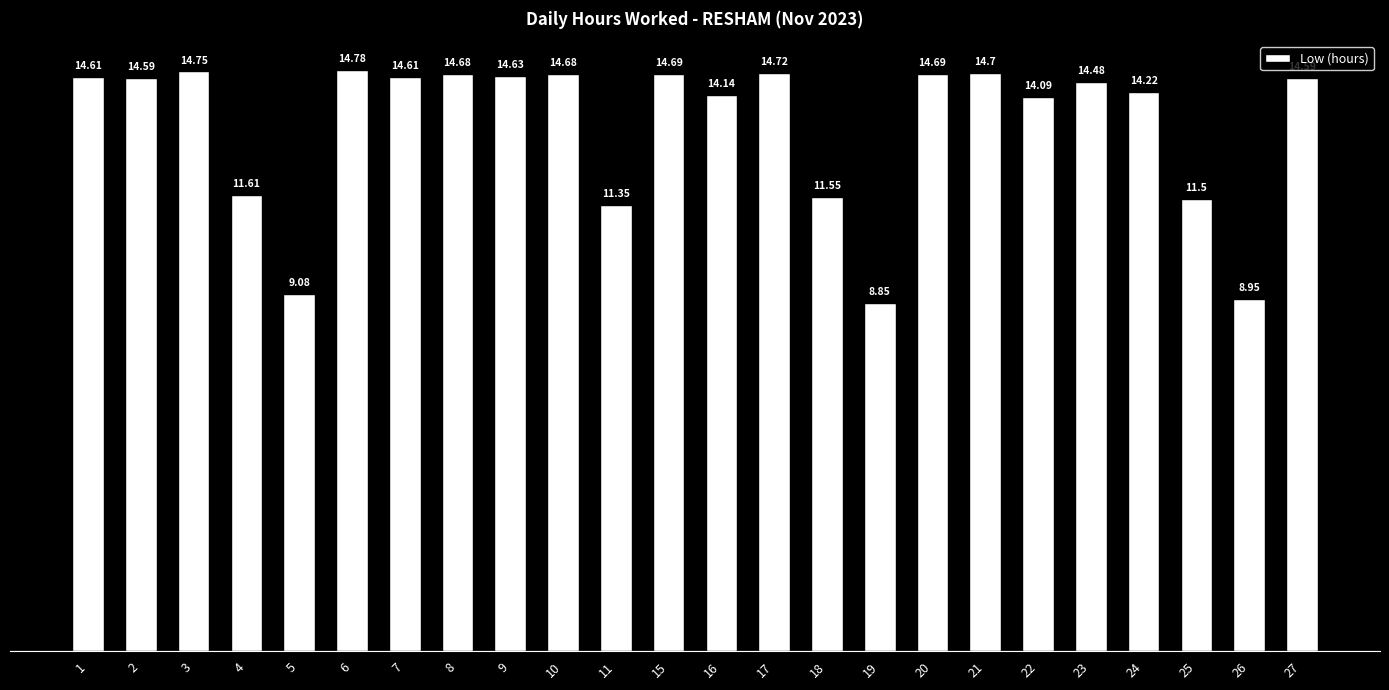

Is it true that the value at 27 is 6.4?

False